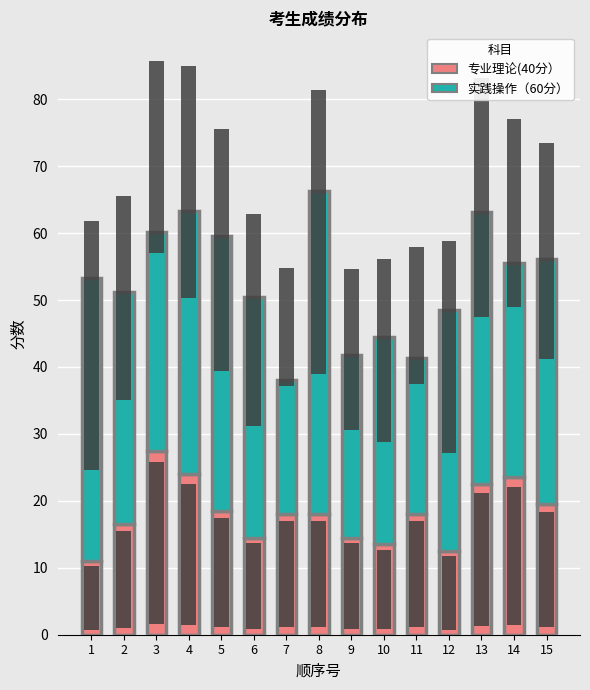

What is the total value across all series at 2?

51.2